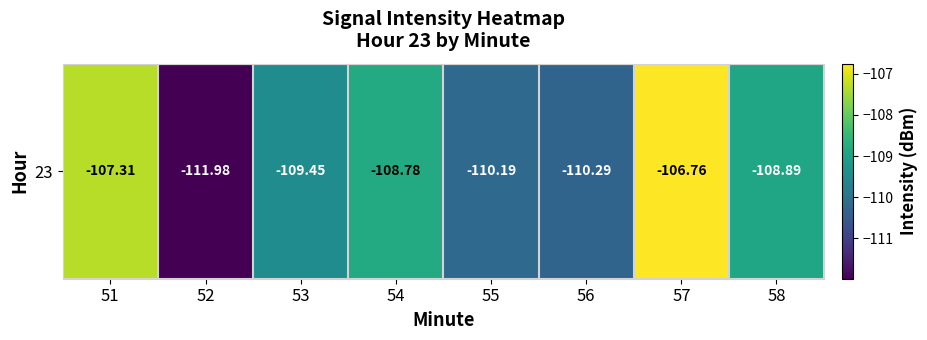

What is the difference between the maximum and minimum values?

5.2